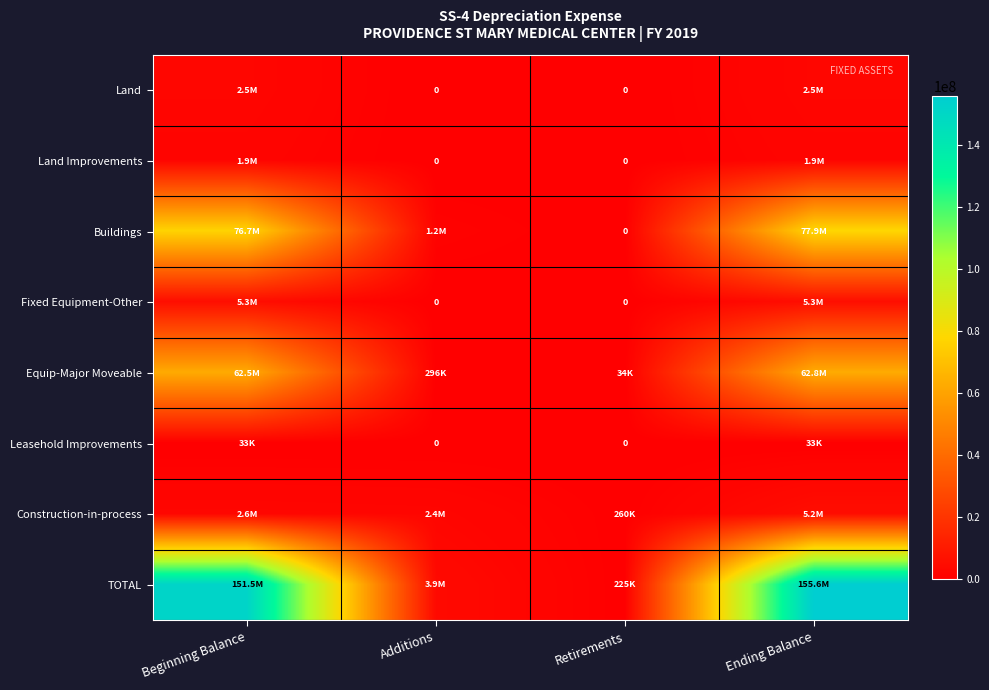

How many categories are shown in the chart?

4